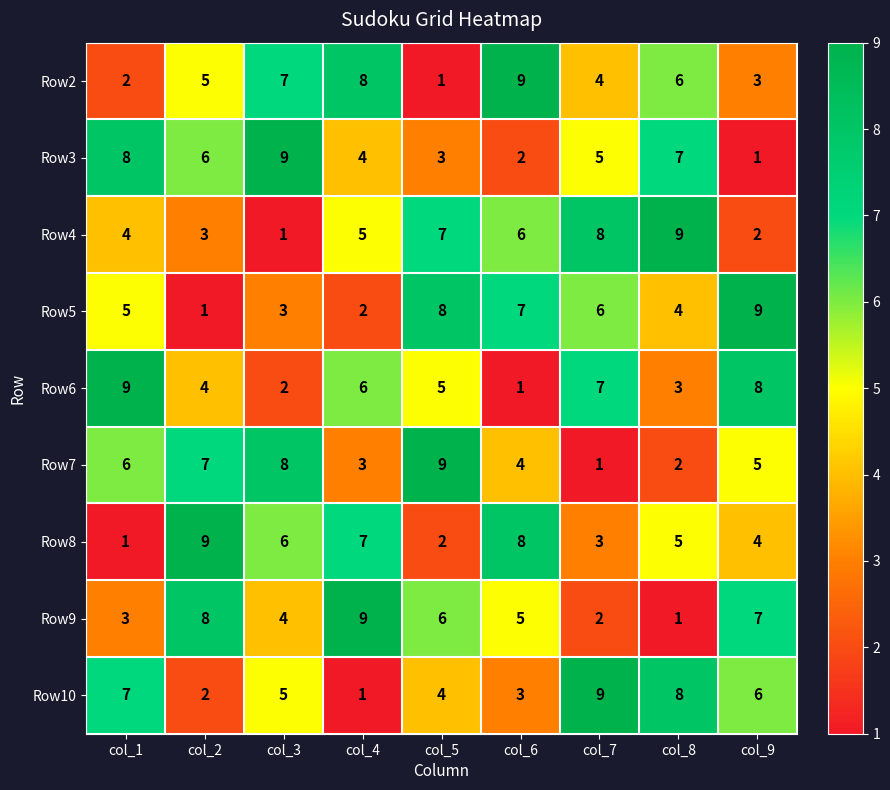

Read the Row4 value at col_1.

4